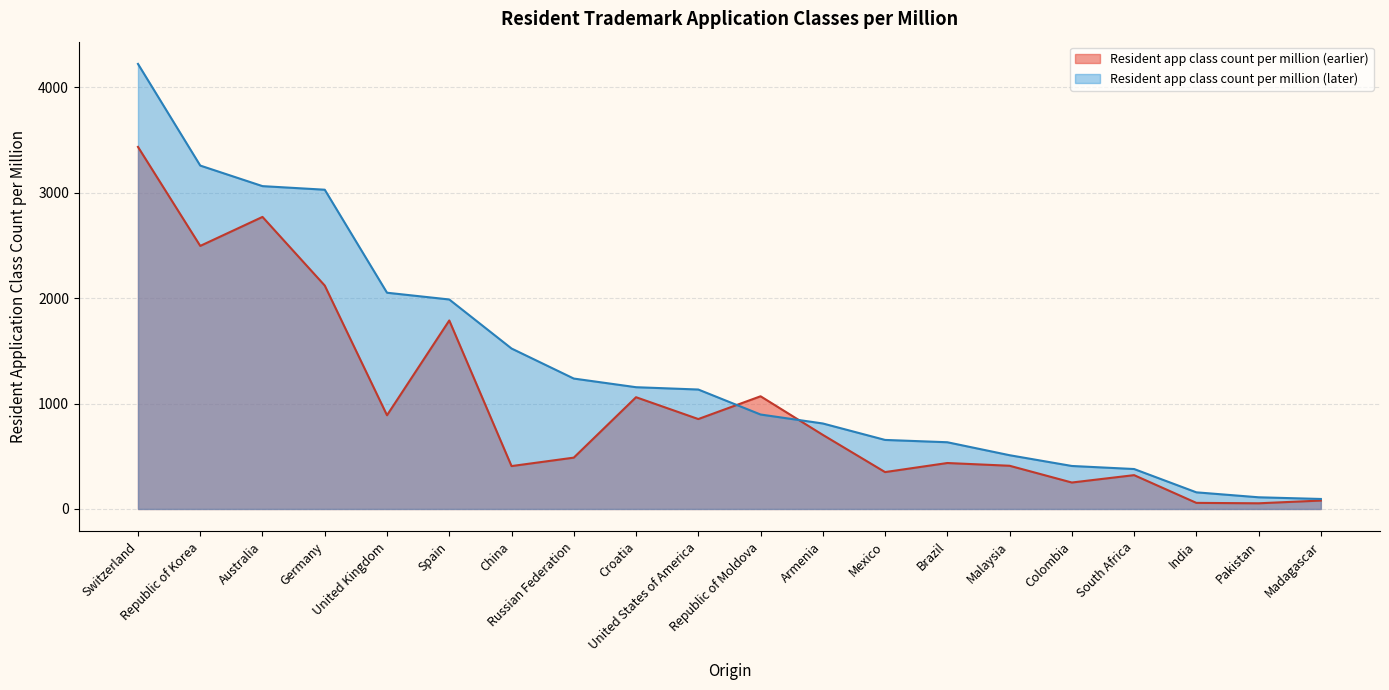

List the labels in order of Resident app class count per million (earlier) value, smallest first.

Pakistan, India, Madagascar, Colombia, South Africa, Mexico, China, Malaysia, Brazil, Russian Federation, Armenia, United States of America, United Kingdom, Croatia, Republic of Moldova, Spain, Germany, Republic of Korea, Australia, Switzerland